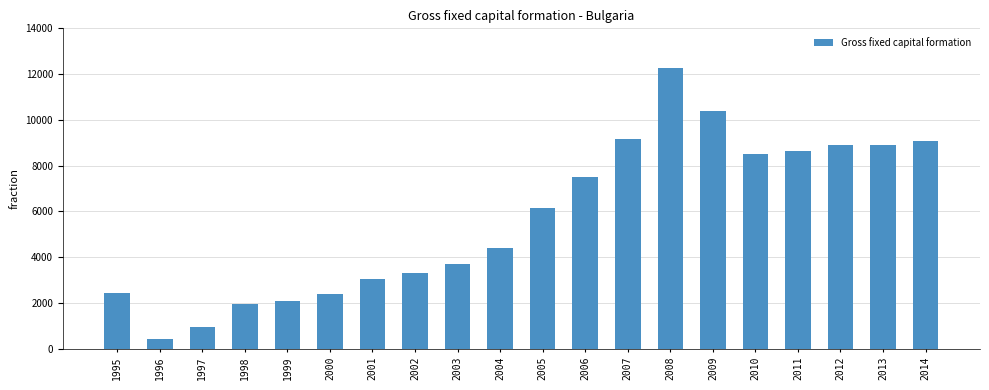

True or false: the data shows 8925.3 at 2012.

True